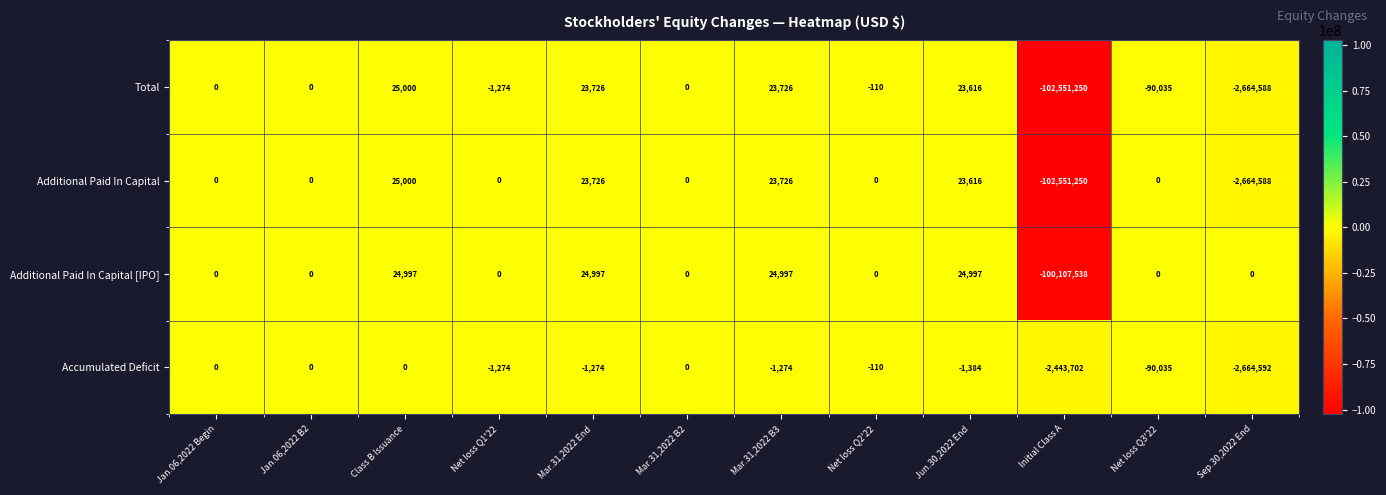

What is the difference between the highest and lowest values at Mar.31,2022 B3?

26271